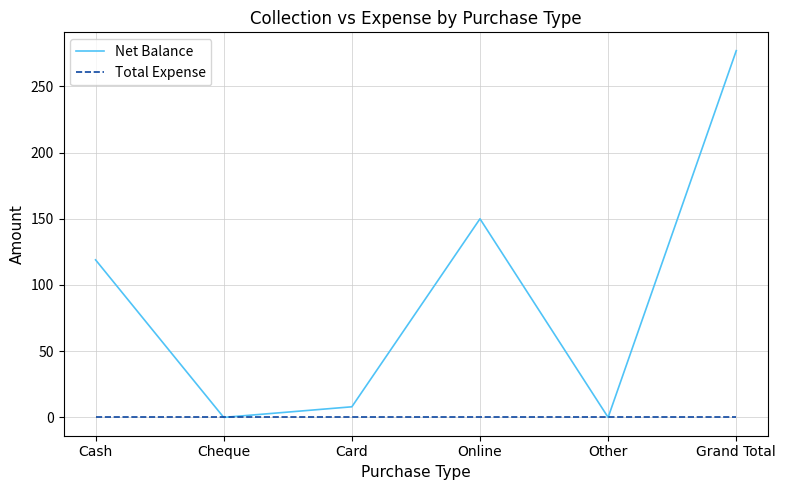

What is the difference between the highest and lowest values at Grand Total?

277